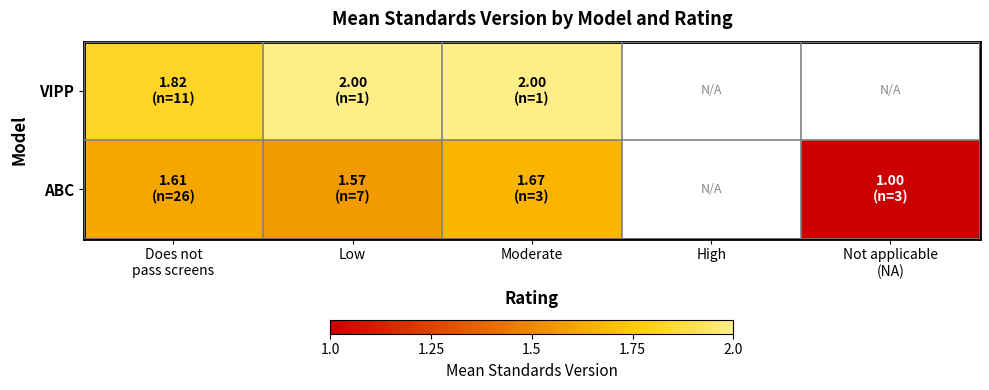

What is the difference between the maximum and minimum values in the VIPP series?

0.2